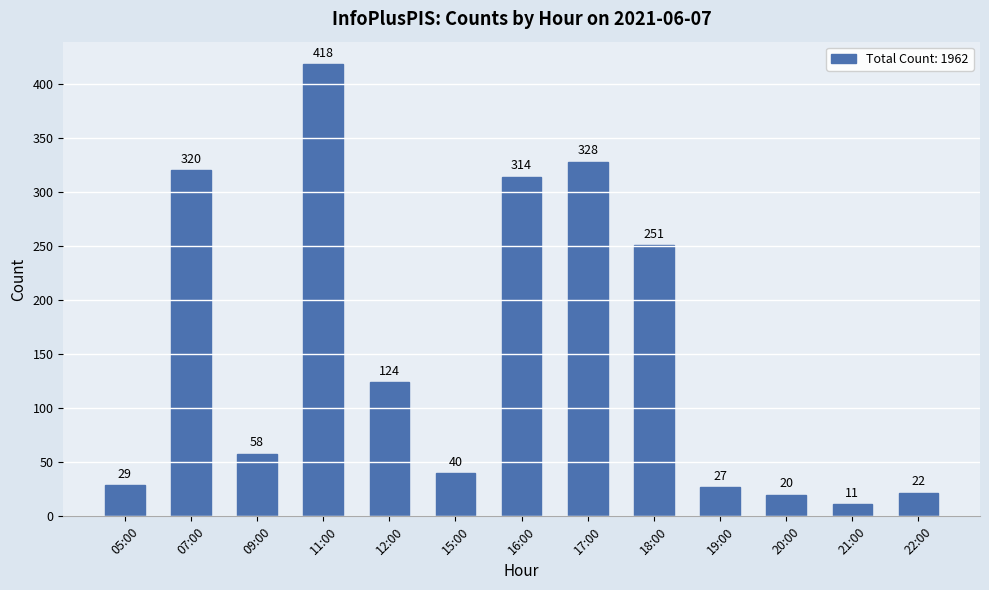

List the labels in order of value, largest first.

11:00, 17:00, 07:00, 16:00, 18:00, 12:00, 09:00, 15:00, 05:00, 19:00, 22:00, 20:00, 21:00